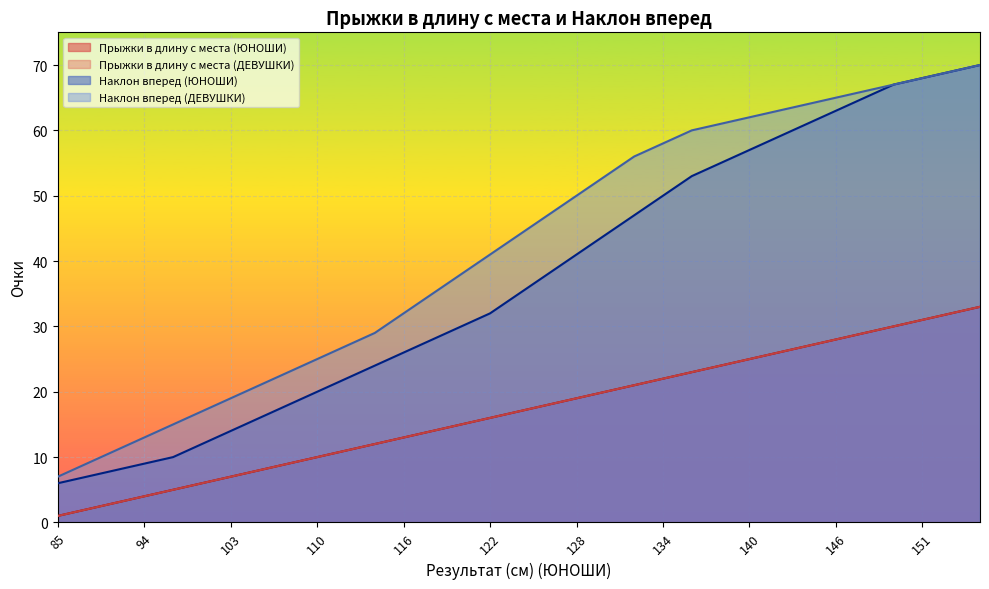

True or false: Прыжки в длину с места (ДЕВУШКИ) and Прыжки в длину с места (ЮНОШИ) intersect in this chart.

False